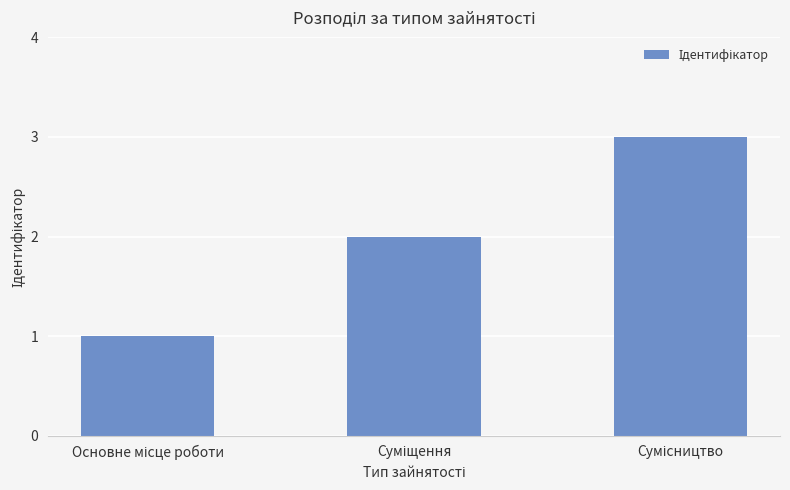

What is the sum of all values?

6